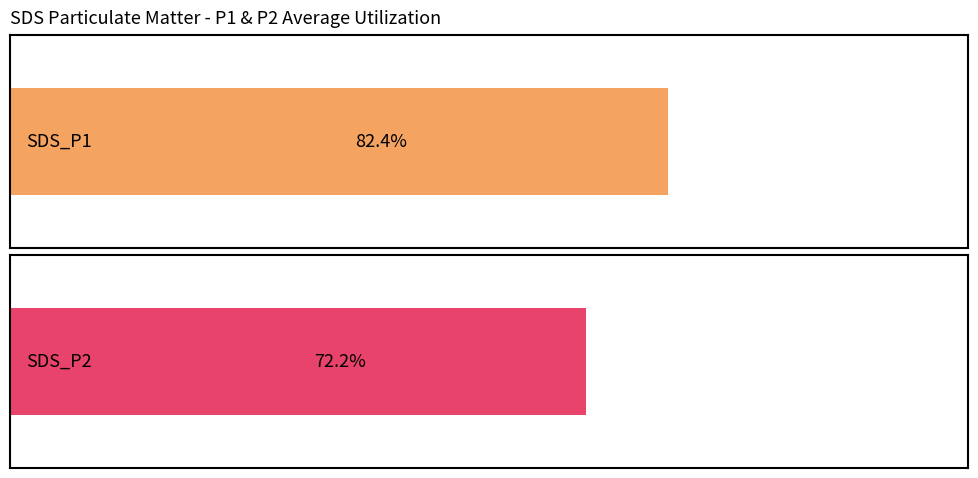

Which series has the largest total across all categories?

SDS_P1